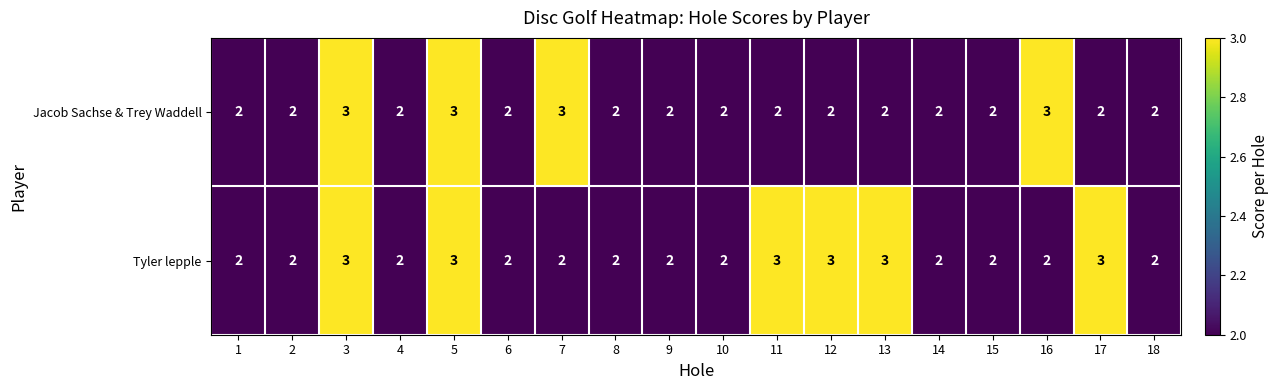

Count the number of data series in this chart.

2